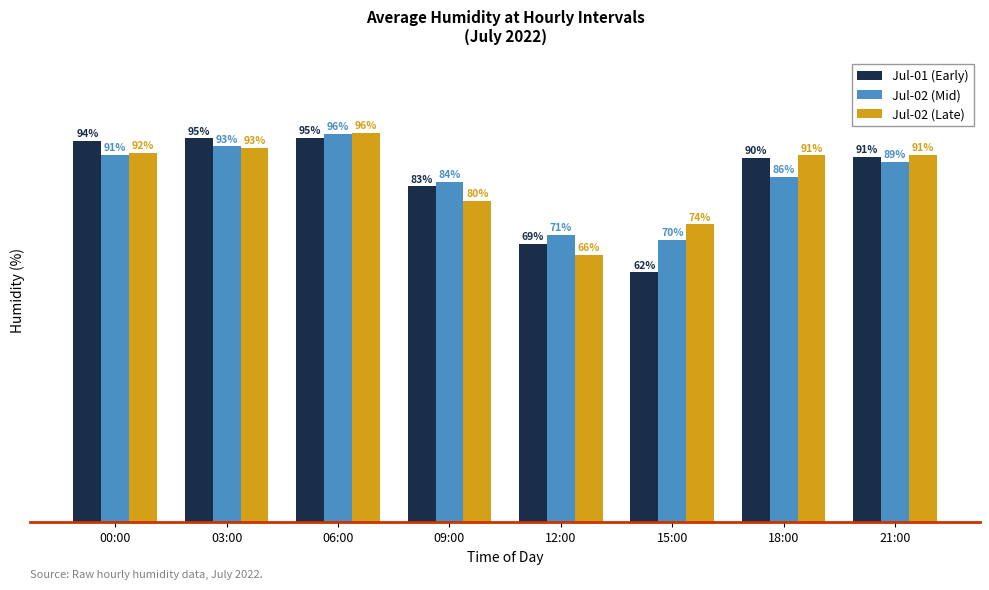

What is the label of the 3rd bar from the right?

15:00